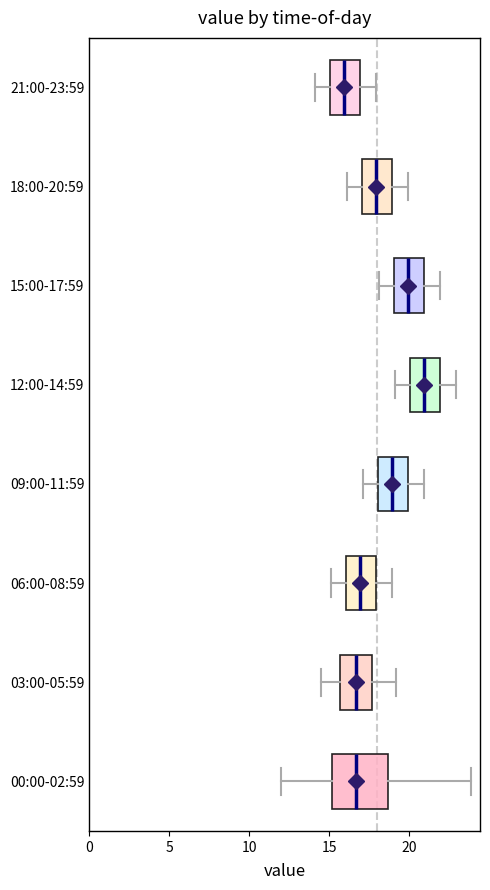

Which box's median line is the furthest to the right?

12:00-14:59